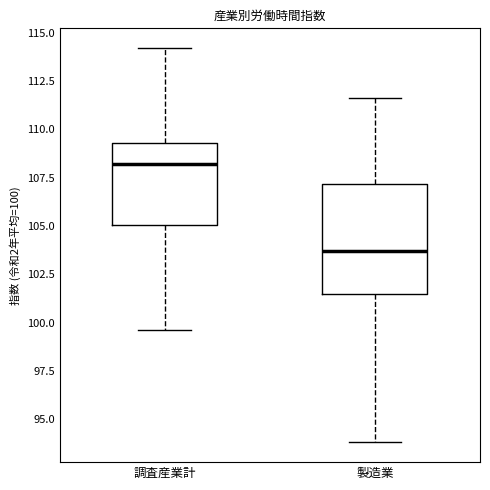

Reading left to right, read every box against the y-axis: the position of its median line, the range the box covers, and the ends of its whiskers. The values are not printed on the chart, so give them approximately, as read against the axis.

調査産業計: median 108.0, box 105.0 to 109.5, whiskers 99.5 to 114.0
製造業: median 103.5, box 101.5 to 107.0, whiskers 94.0 to 111.5